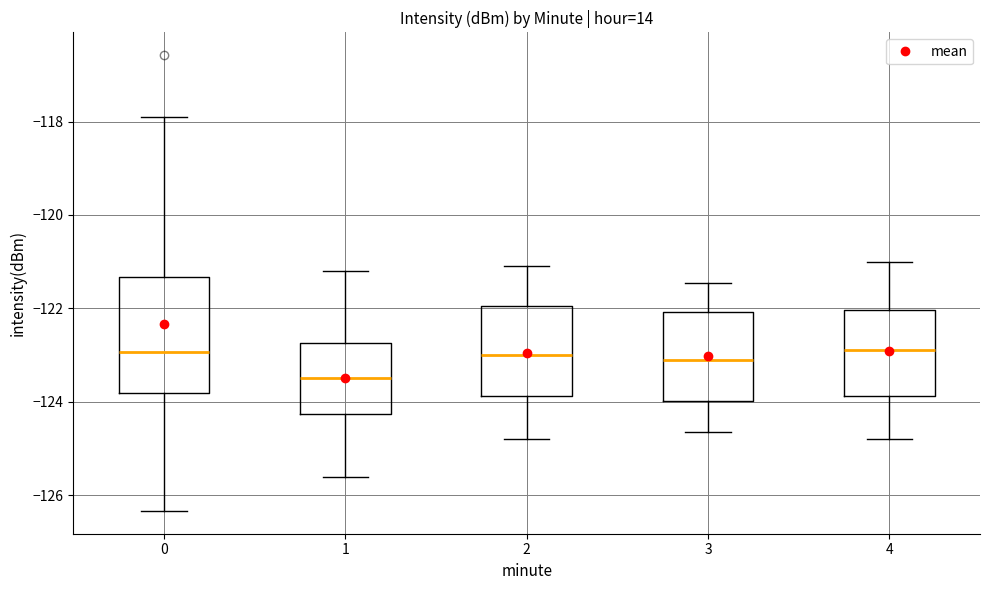

Where does the median line of the box at x = 1 sit on the y-axis? The values are not printed on the chart, so give them approximately, as read against the axis.

-123.4